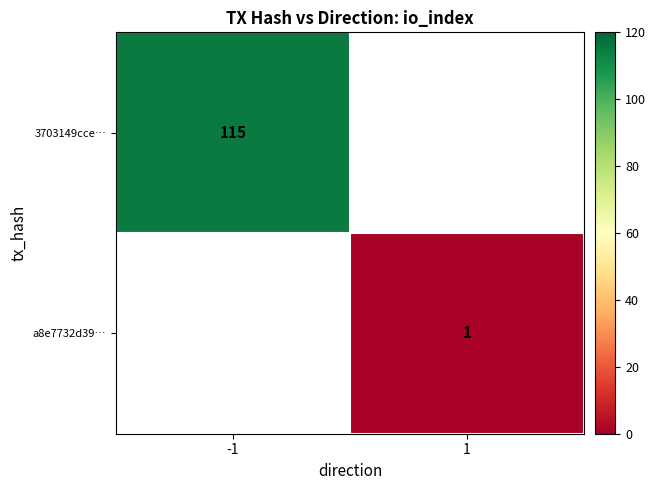

Which category has the lowest value across all series?

1